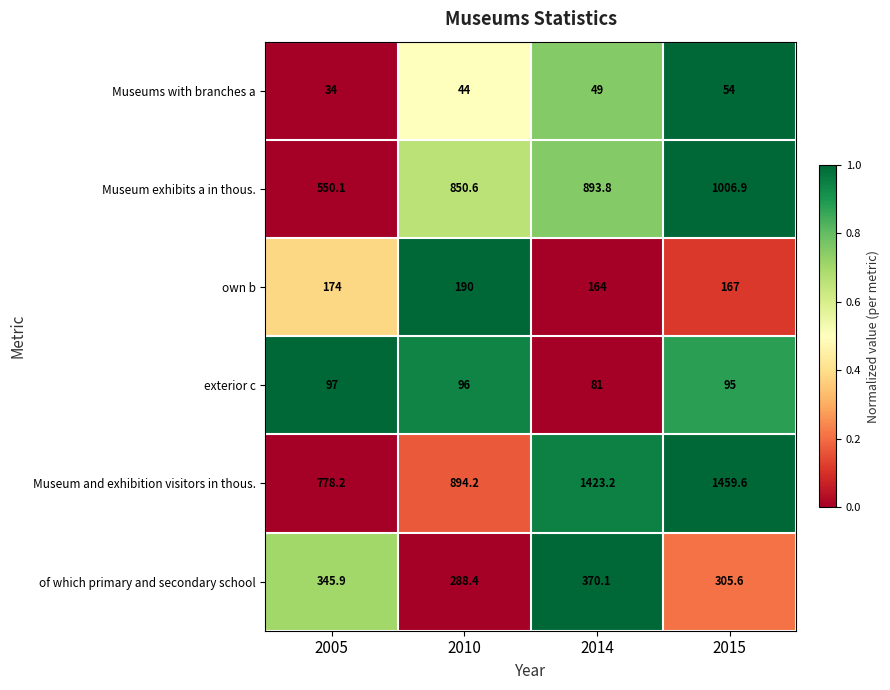

Which series changed the most between 2010 and 2014?

Museum and exhibition visitors in thous.